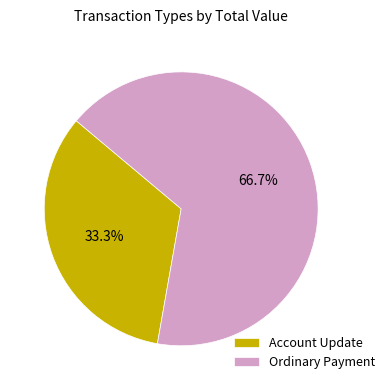

Do Ordinary Payment and Account Update together represent more than half of the pie?

Yes